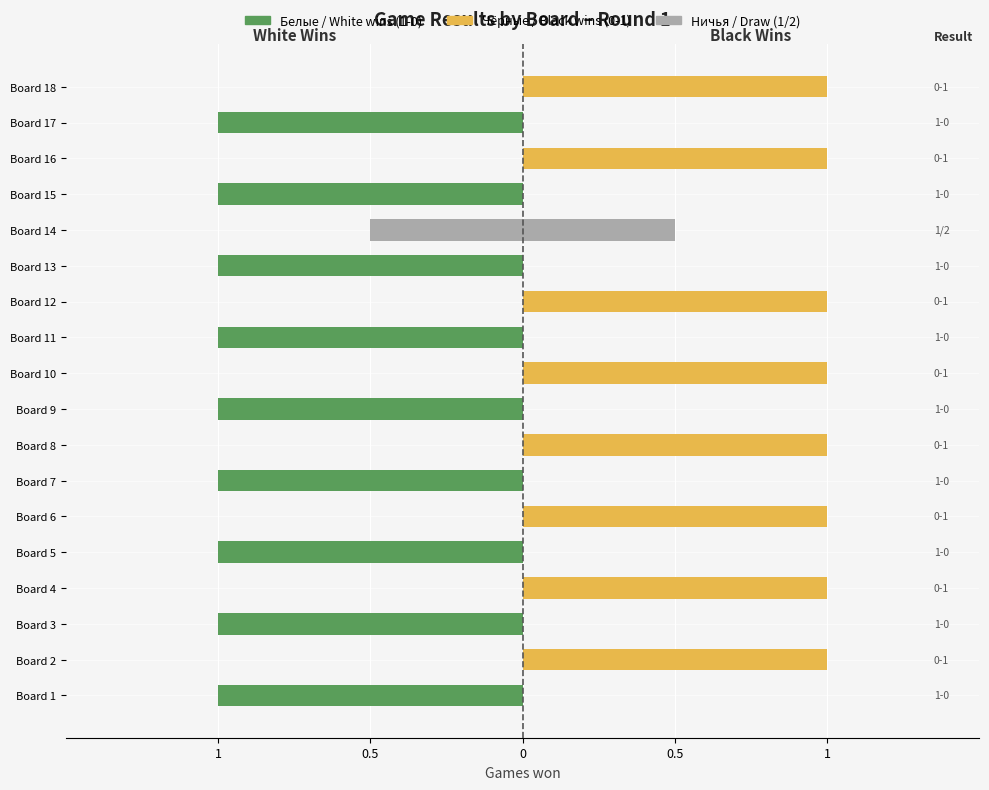

What is the minimum value for White wins (1-0)?

-1.0